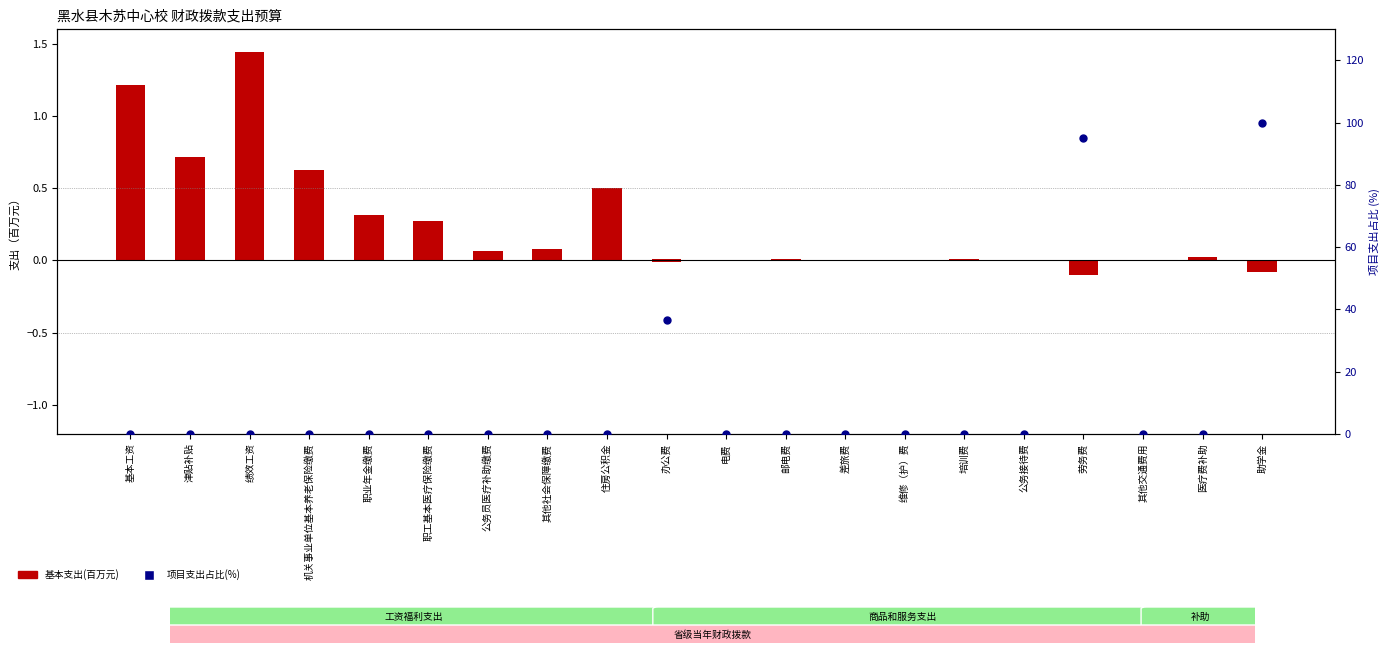

Which series contains the highest Y value?

项目支出占比(%)